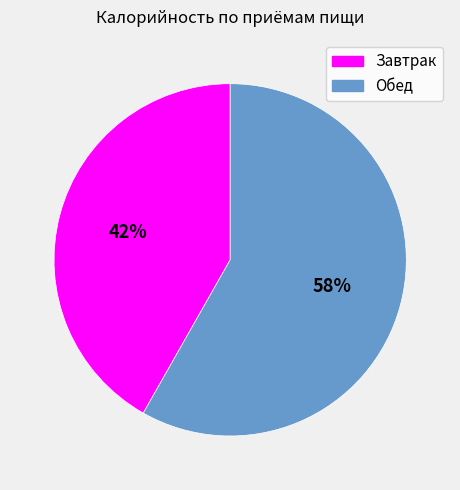

What is the ratio of the value at Завтрак to the value at Обед?

0.7